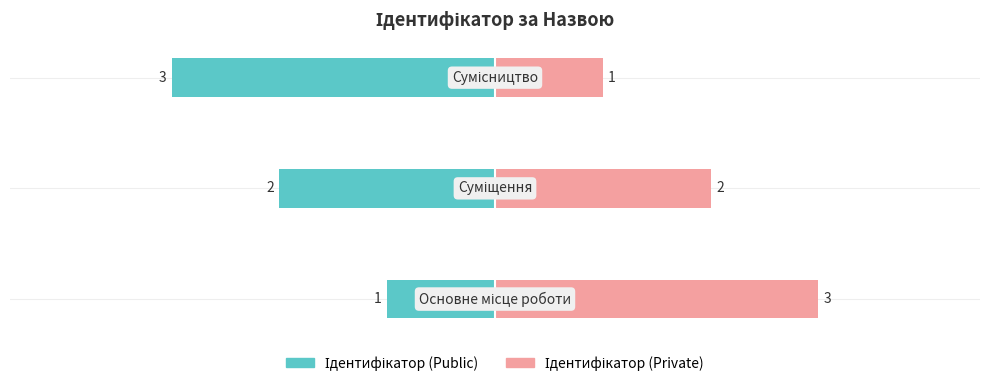

How many Ідентифікатор (Public) values are between -3 and -1?

3